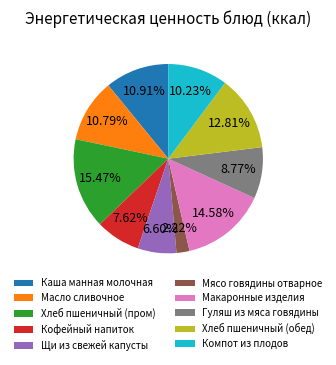

The Щи из свежей капусты slice represents 20% of the pie. True or false?

False